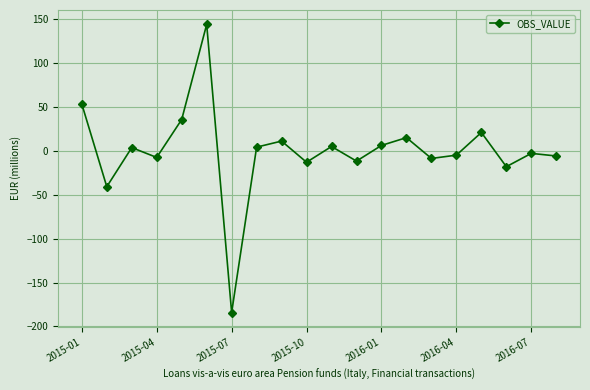

True or false: there are more than 0 points higher than both neighbors.

True